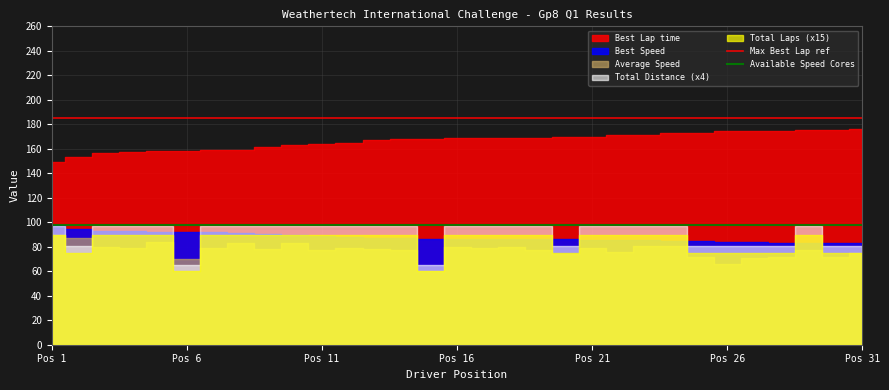

Which category has the highest value in the Available Speed Cores series?

Pos 1